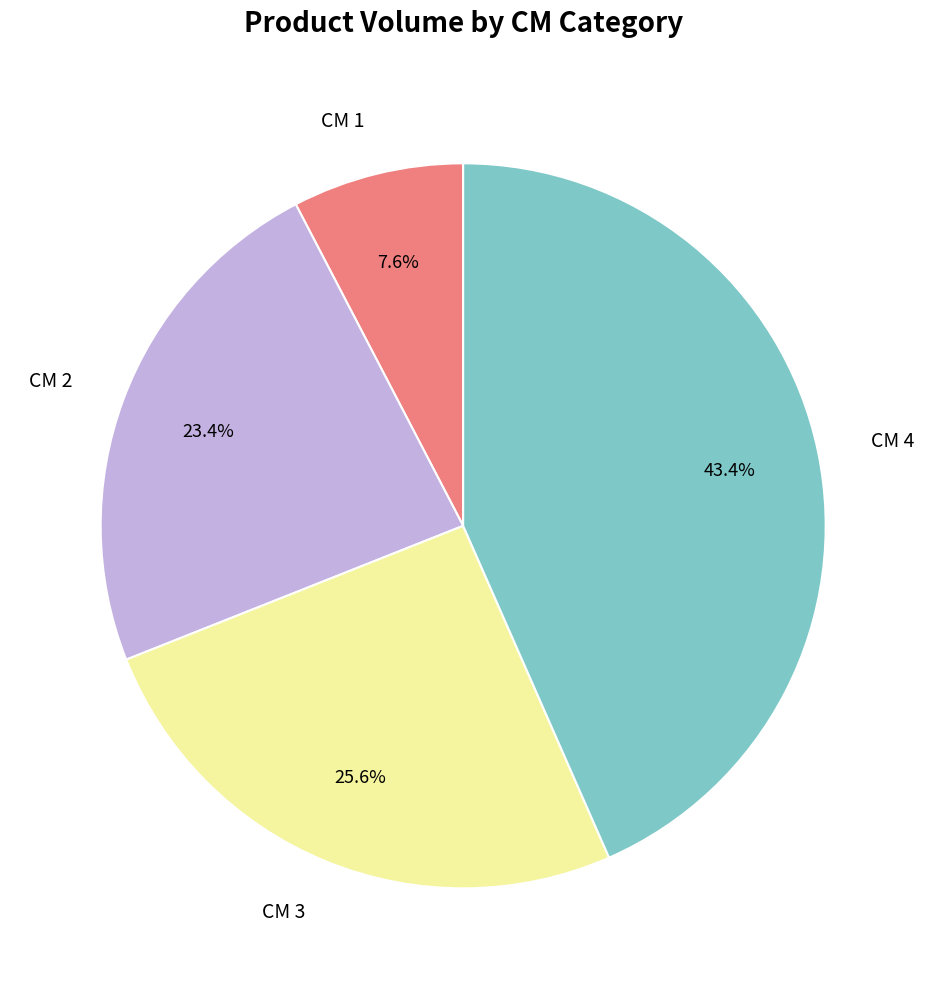

Which slice is the smallest?

CM 1